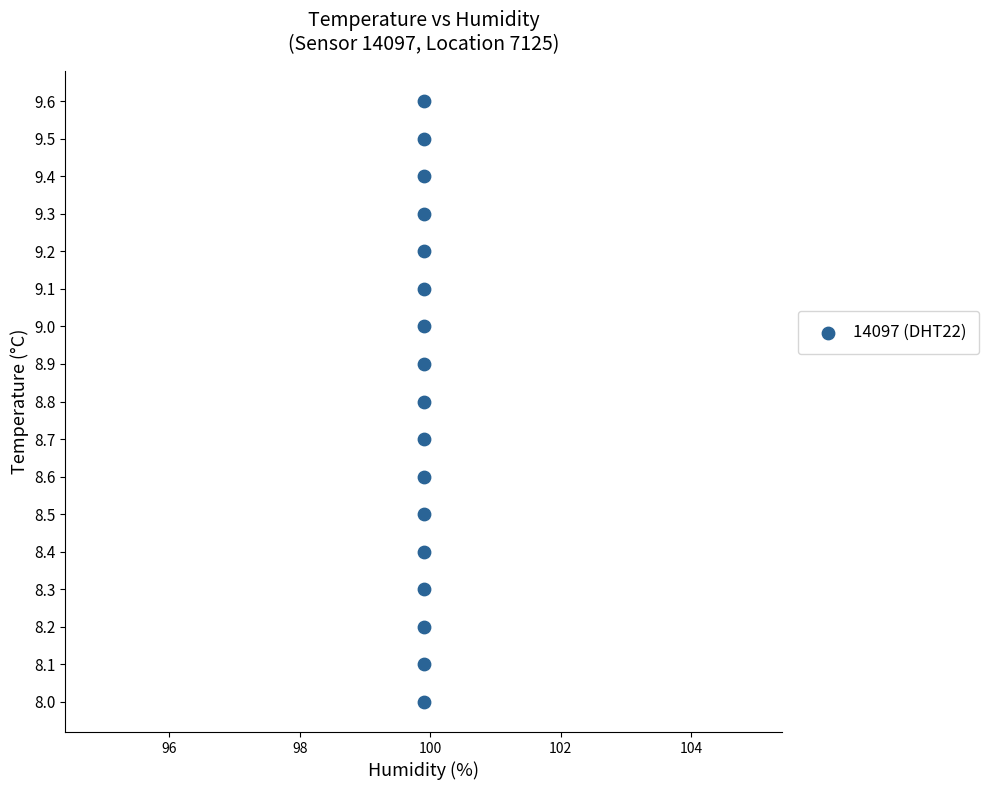

What is the range of Y values (max minus min)?

1.6